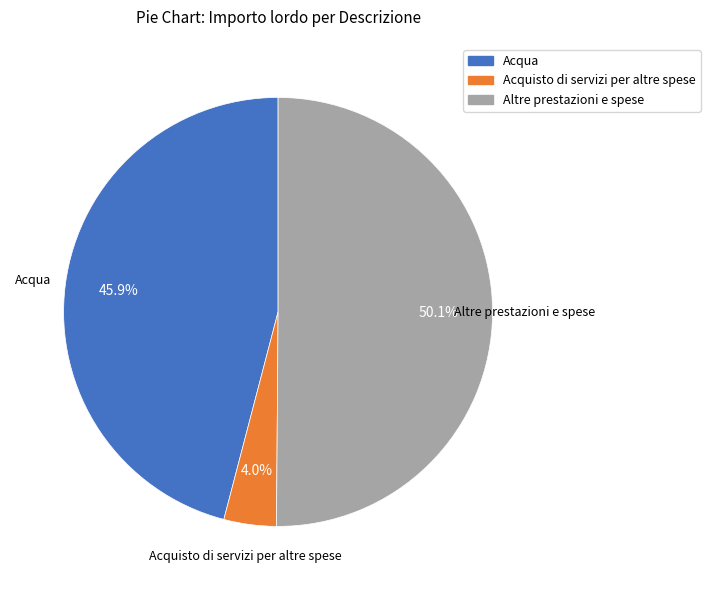

What is the smallest slice in the pie chart?

Acquisto di servizi per altre spese